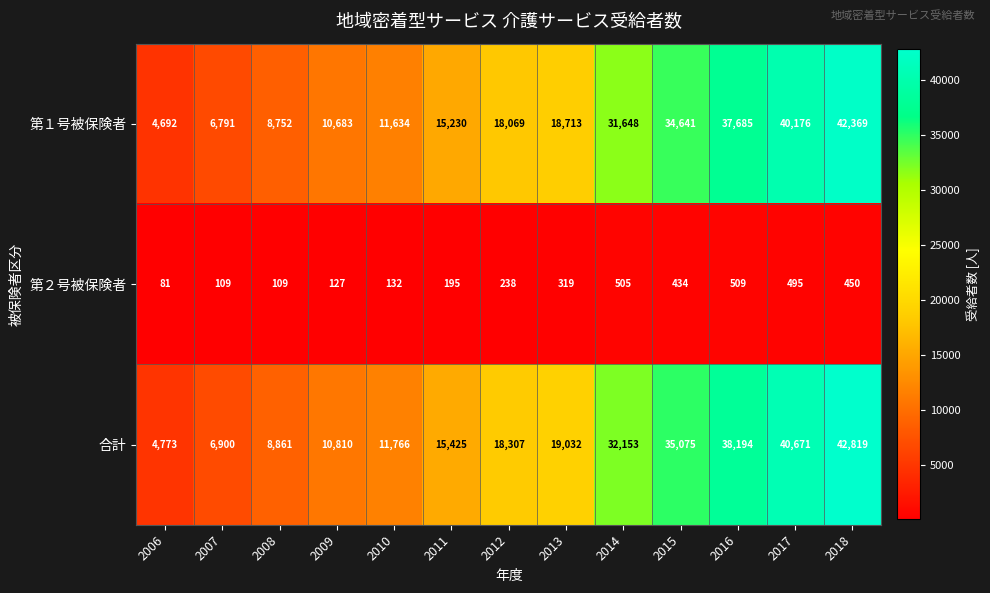

Count the number of data series in this chart.

3